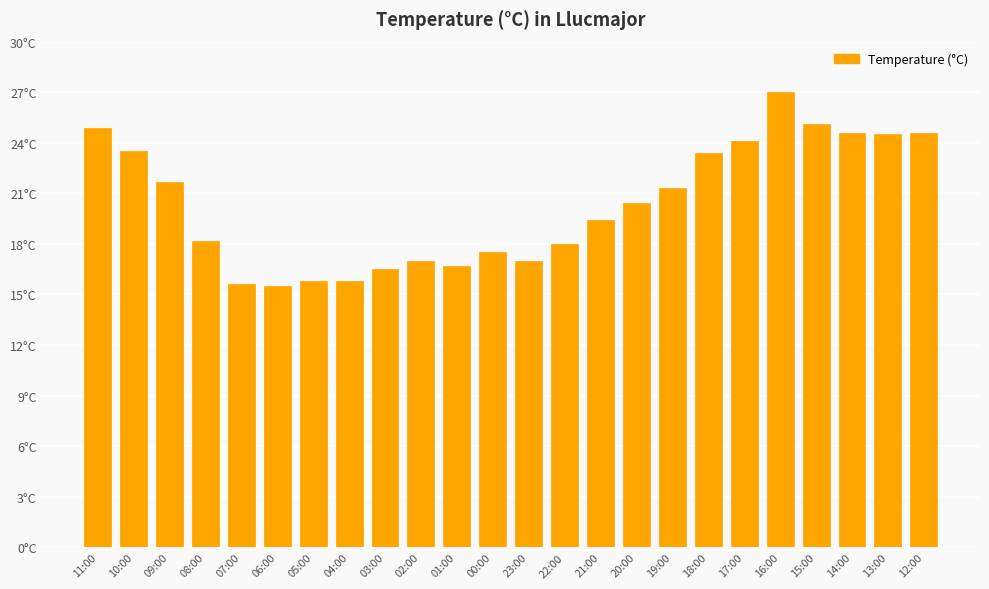

What is the approximate value at 13:00?

24.5